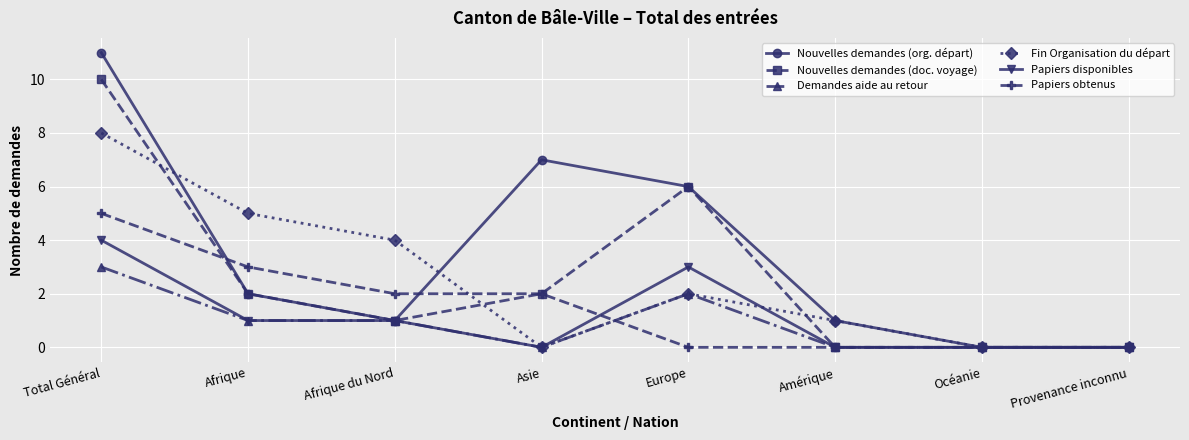

List the series in order of their peak value, lowest first.

Demandes aide au retour, Papiers disponibles, Papiers obtenus, Fin Organisation du départ, Nouvelles demandes (doc. voyage), Nouvelles demandes (org. départ)